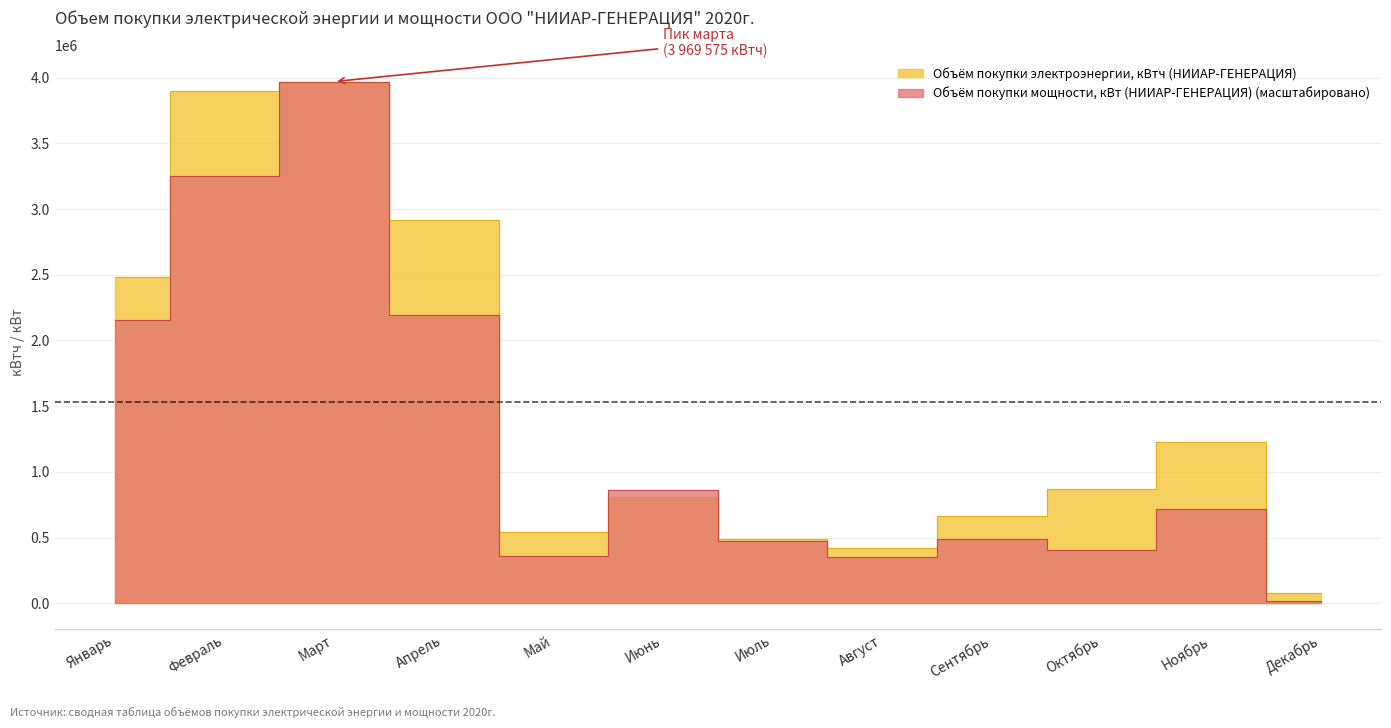

How many distinct data groups are displayed?

2